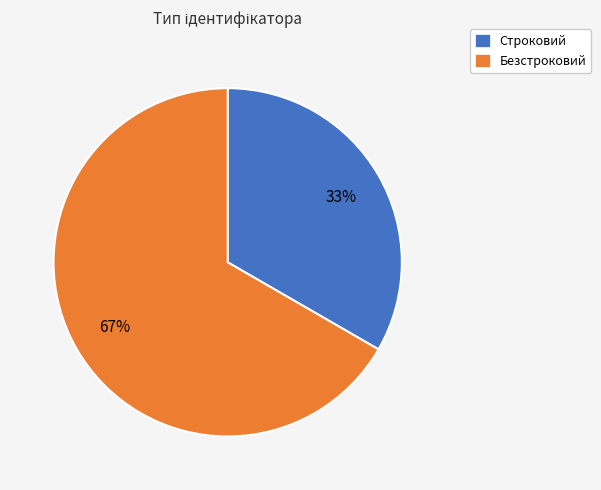

Is Безстроковий the majority of the pie?

Yes